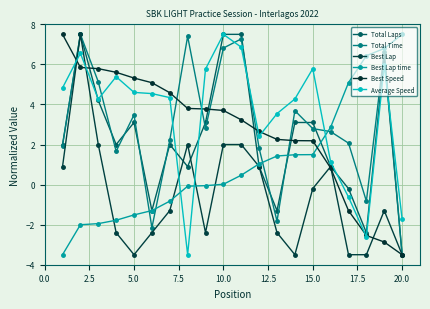

True or false: Best Speed and Best Lap time intersect in this chart.

True